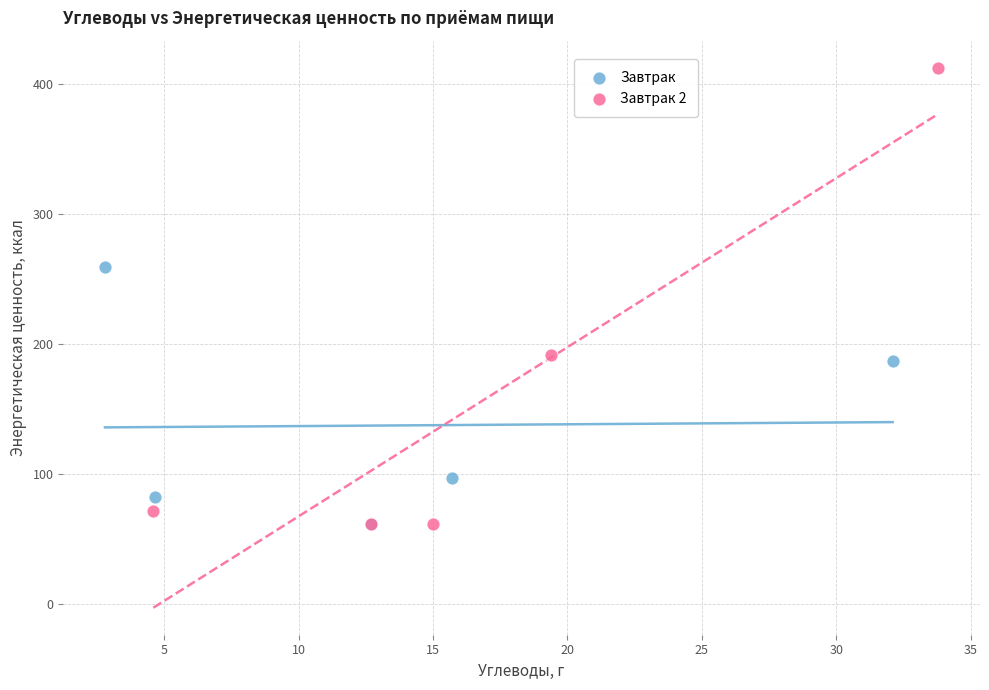

Which series has the widest spread of Y values?

Завтрак 2